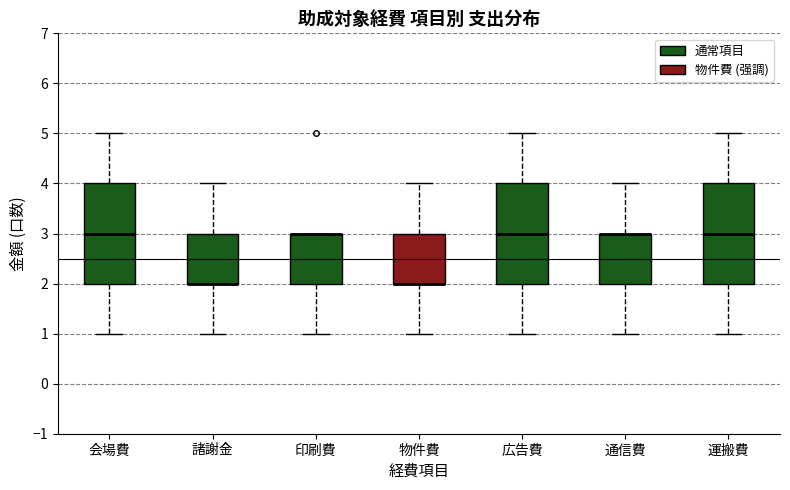

Reading left to right, transcribe this box plot: for each box, give where its median line is, the range the box spans, and where its two whiskers end, as read against the y-axis. The values are not printed on the chart, so give them approximately, as read against the axis.

会場費: median 3, box 2 to 4, whiskers 1 to 5
諸謝金: median 2 (drawn on the box's lower edge), box 2 to 3, whiskers 1 to 4
印刷費: median 3 (drawn on the box's upper edge), box 2 to 3, whiskers 1 to 3
物件費: median 2 (drawn on the box's lower edge), box 2 to 3, whiskers 1 to 4
広告費: median 3, box 2 to 4, whiskers 1 to 5
通信費: median 3 (drawn on the box's upper edge), box 2 to 3, whiskers 1 to 4
運搬費: median 3, box 2 to 4, whiskers 1 to 5